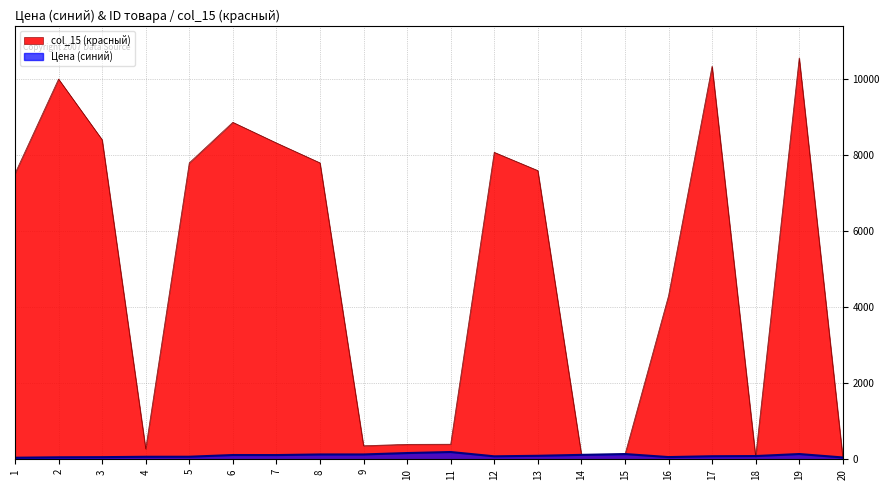

What is the value of the col_15 point at the 16th from the left?

4299